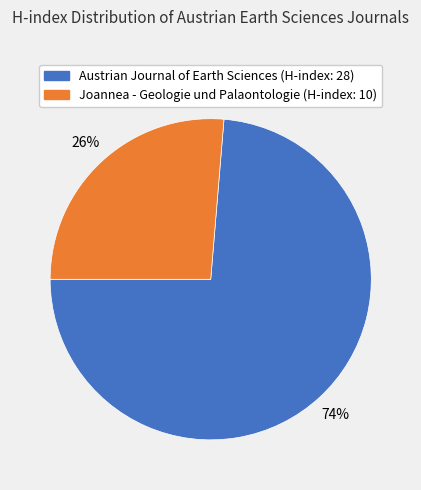

Combined, do Austrian Journal of Earth Sciences and Joannea - Geologie und Palaontologie account for over 50%?

Yes